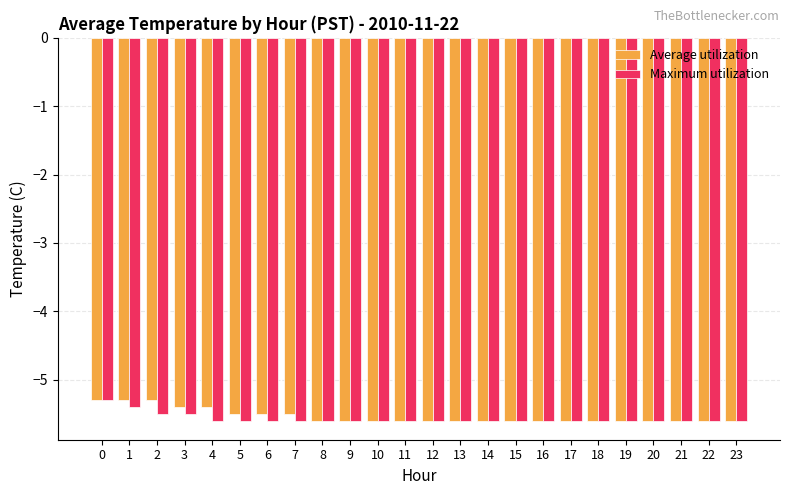

The value of Maximum utilization at 8 is -5.6. True or false?

True